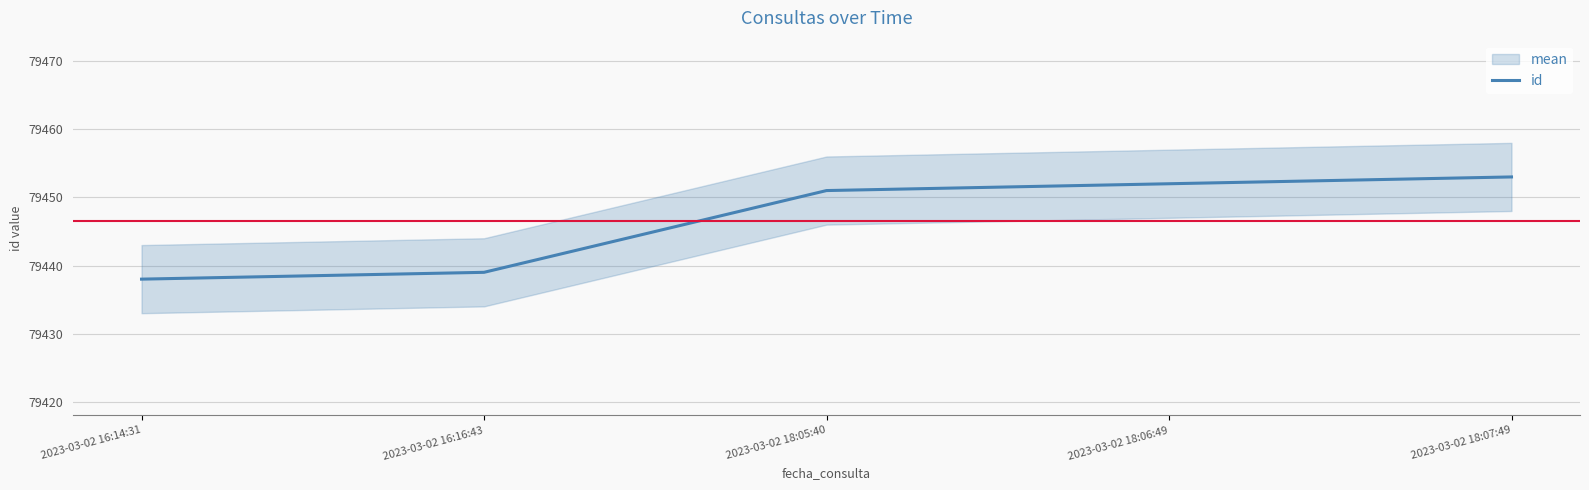

True or false: the data shows 26612 at 2023-03-02 18:05:40.

False